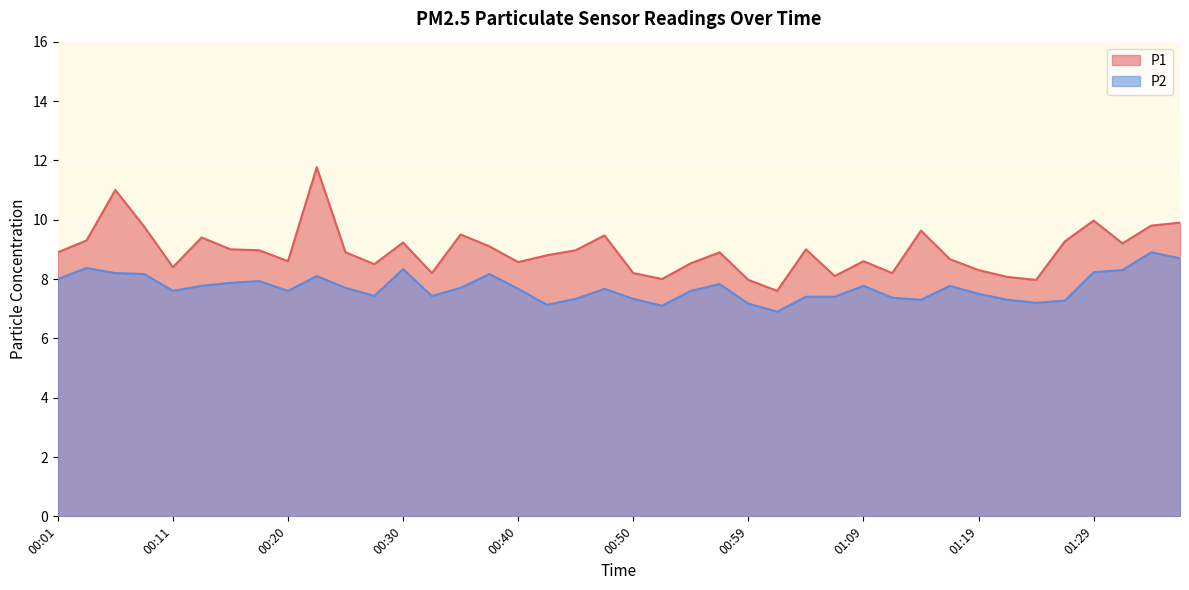

Where is the first local minimum for P1?

00:11